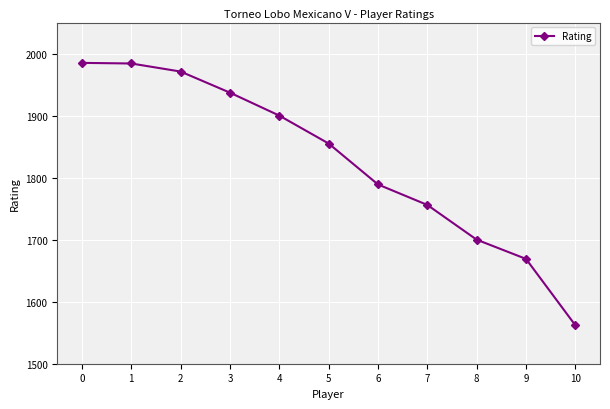

Read the value at 4, to the nearest 50.

1900